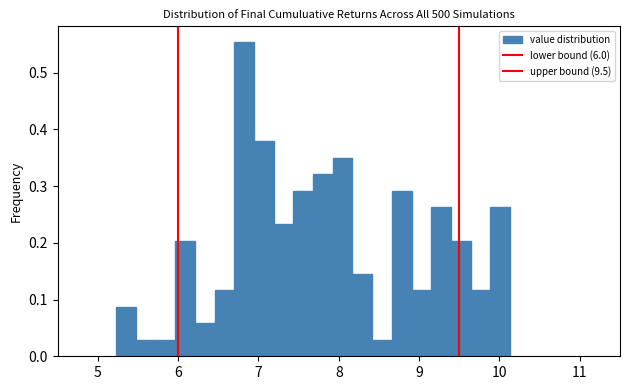

Around what value on the x-axis is the tallest bar? Give the approximate position of its centre, as read against the axis.

6.8